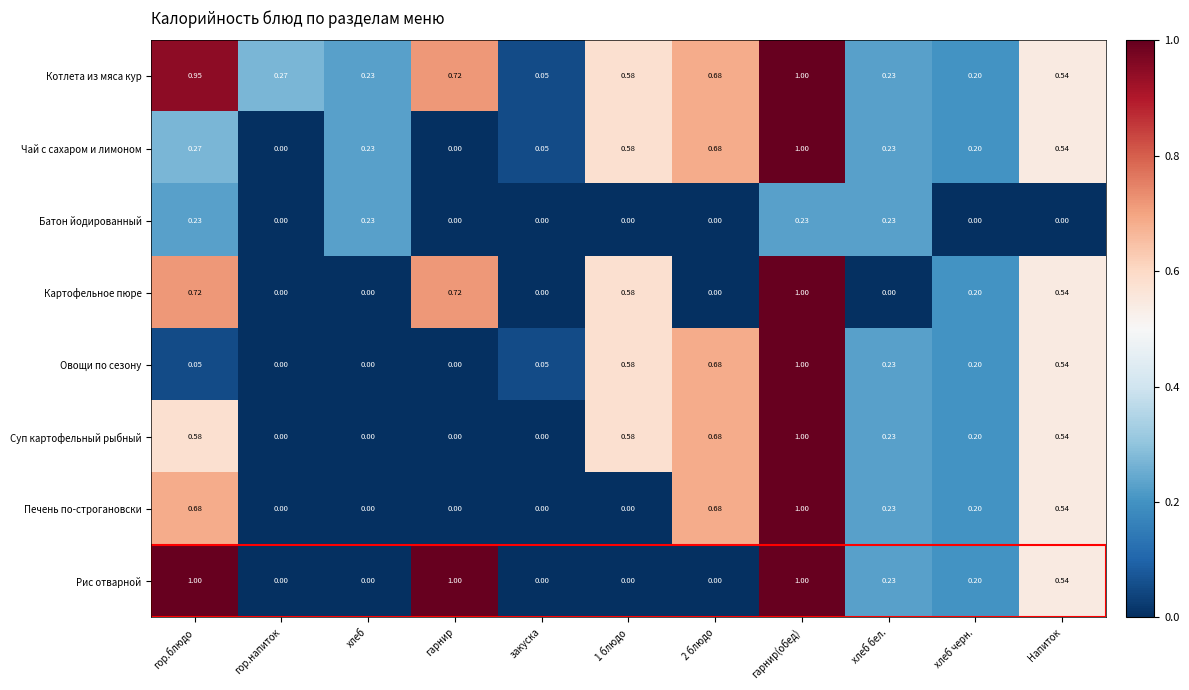

At how many categories does at least one series exceed 0?

11